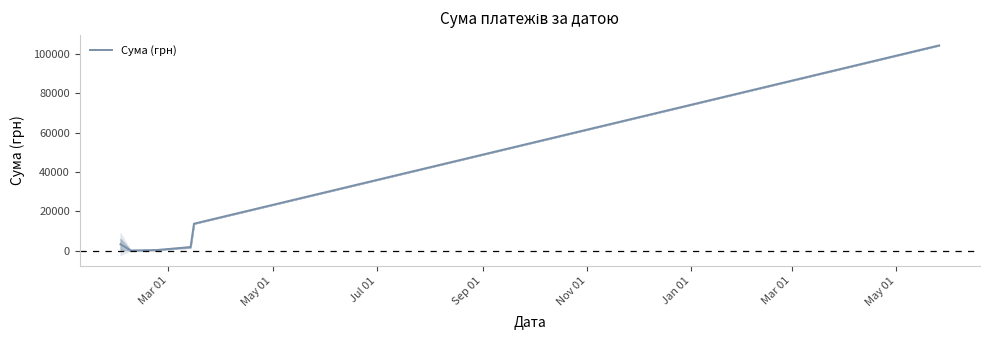

What is the maximum value for Сума (грн)?

104400.0